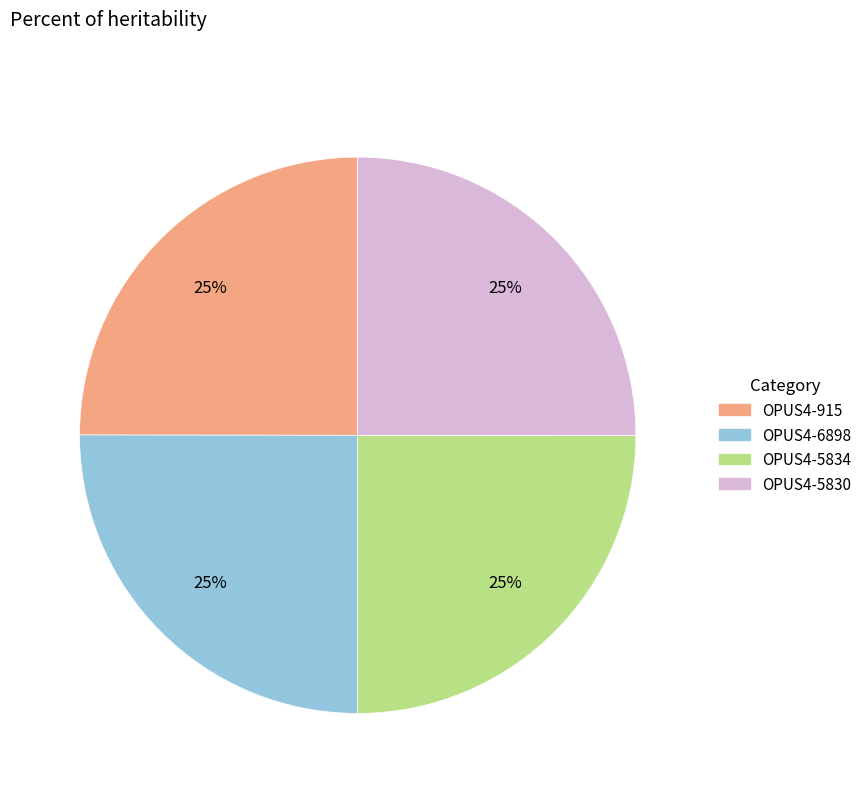

Is it true that OPUS4-5834 is 25% of the pie?

True